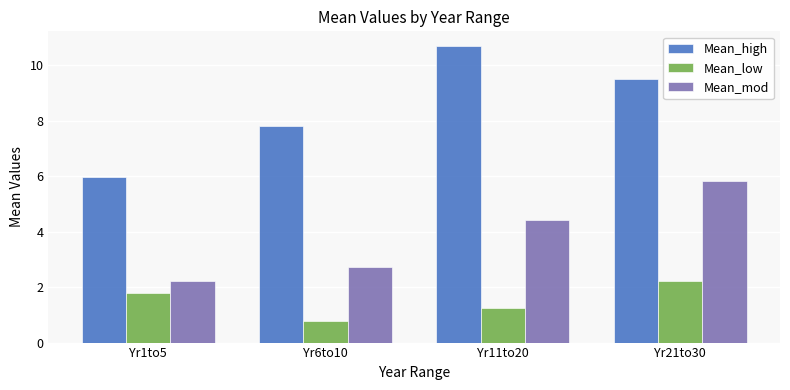

What is the average value of the Mean_mod series?

3.8